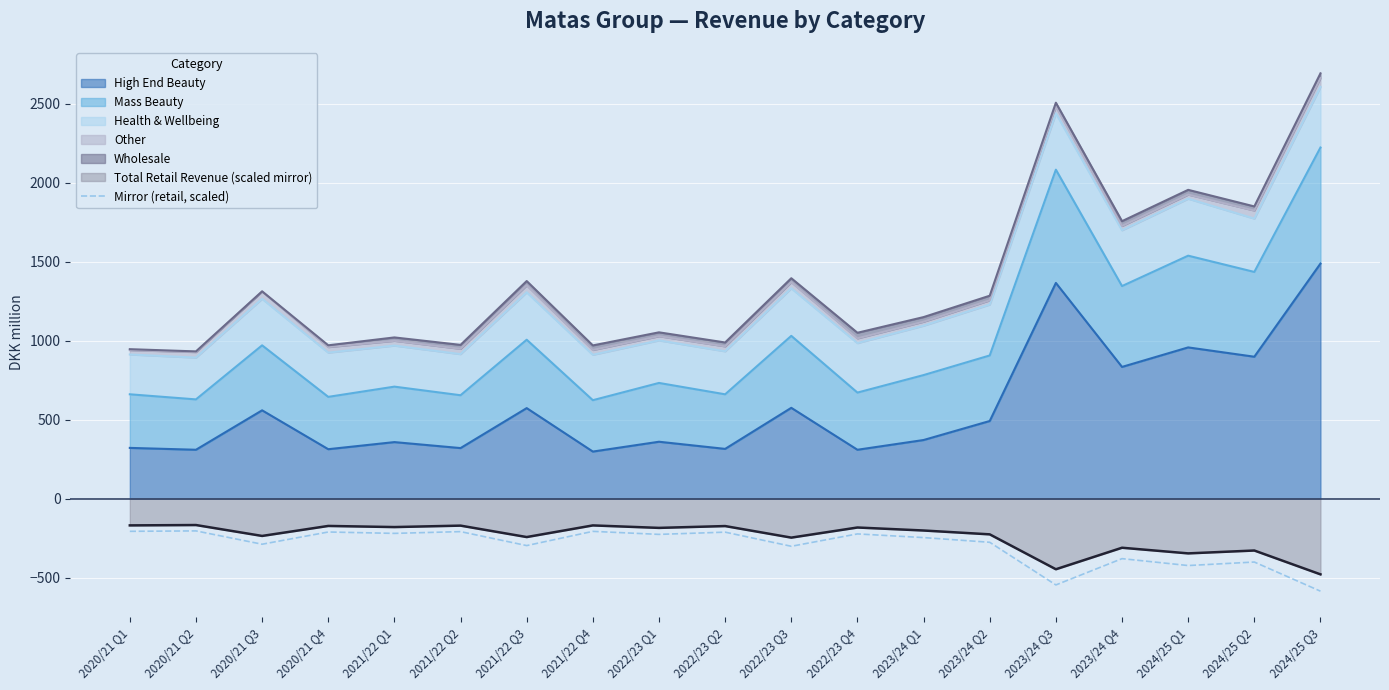

What is the sum of the values at 2020/21 Q2 and 2023/24 Q3?

-750.8